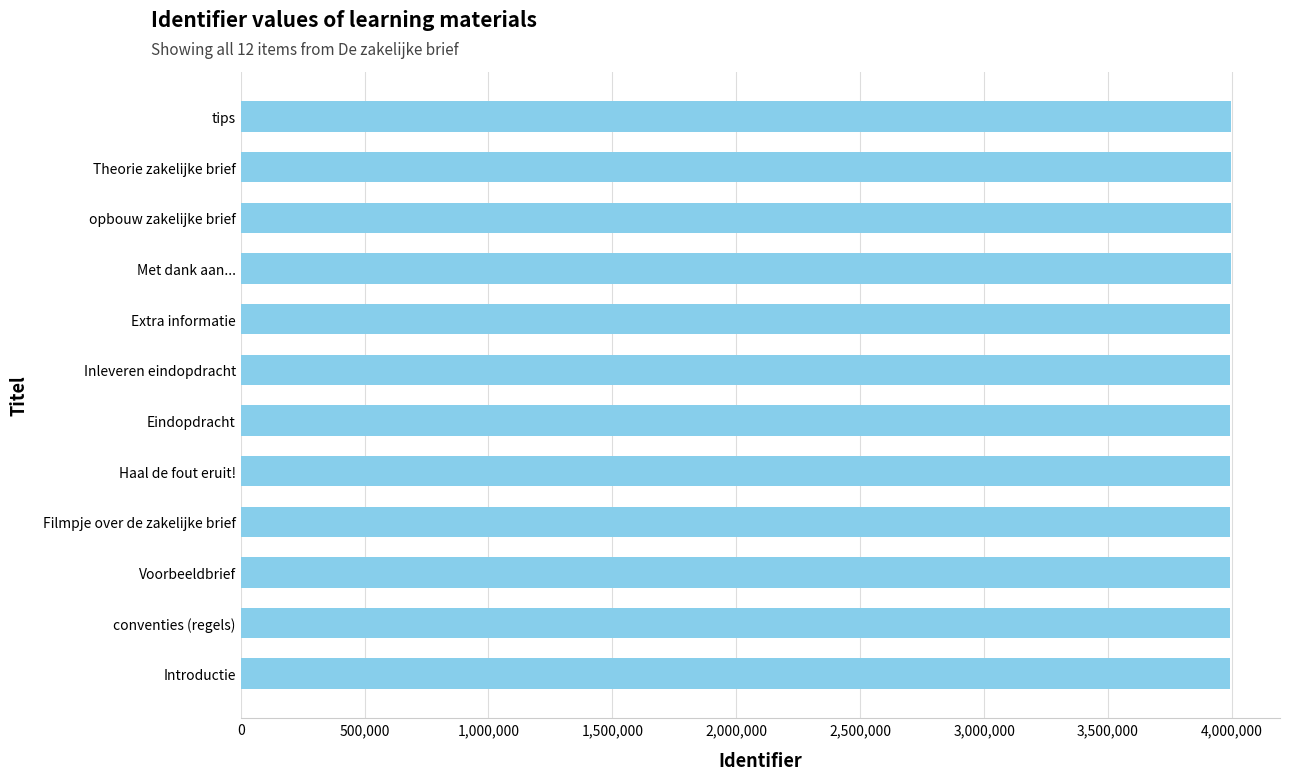

What is the label of the 2nd bar from the bottom?

conventies (regels)